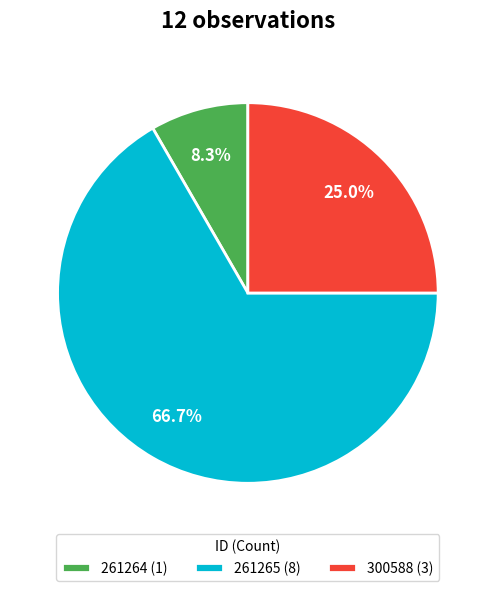

To the nearest percent, what is the combined percentage of 261265 and 261264?

75%